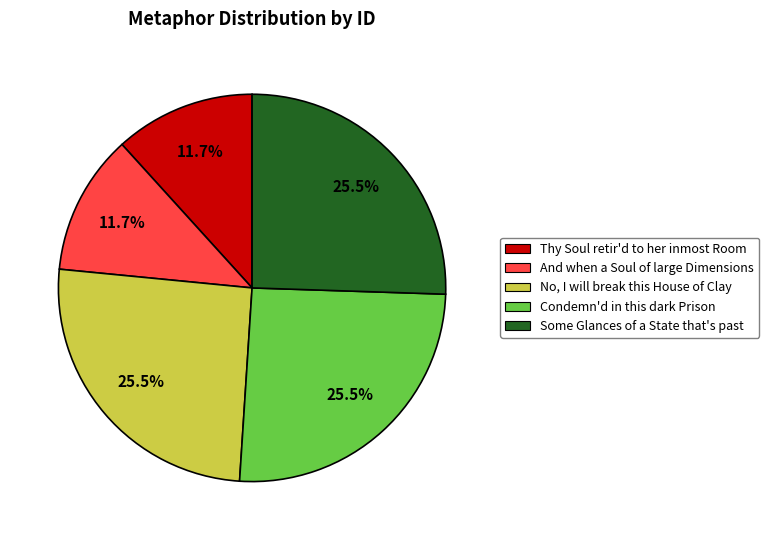

What percentage is NOT represented by Condemn'd in this dark Prison?

74.5%